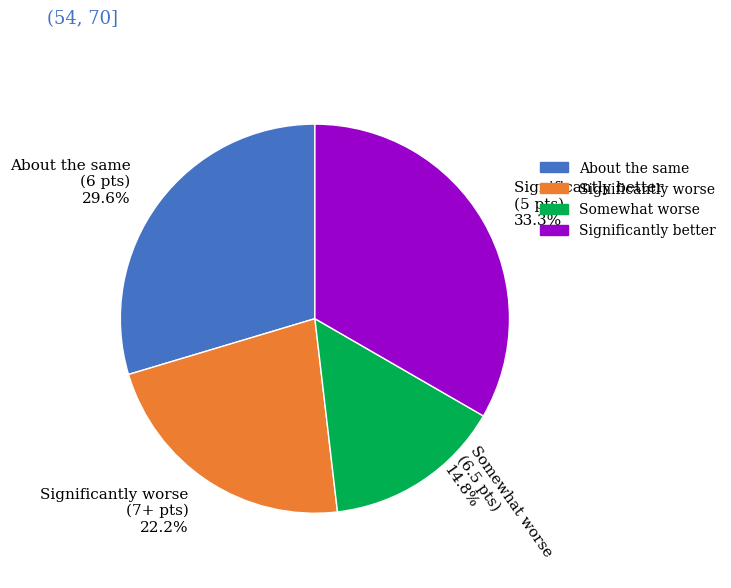

How many slices are in this pie chart?

4